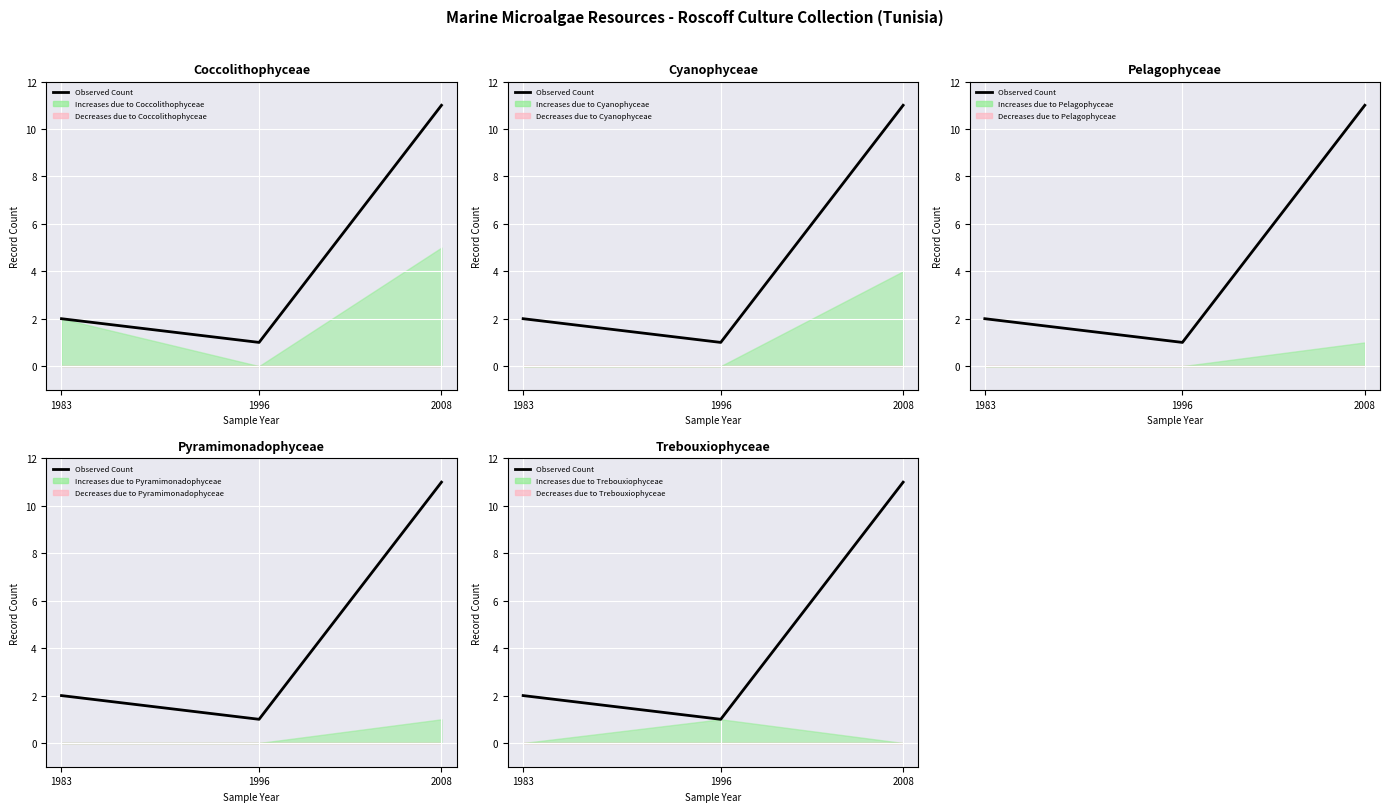

What is the difference between the maximum and second lowest values?

9